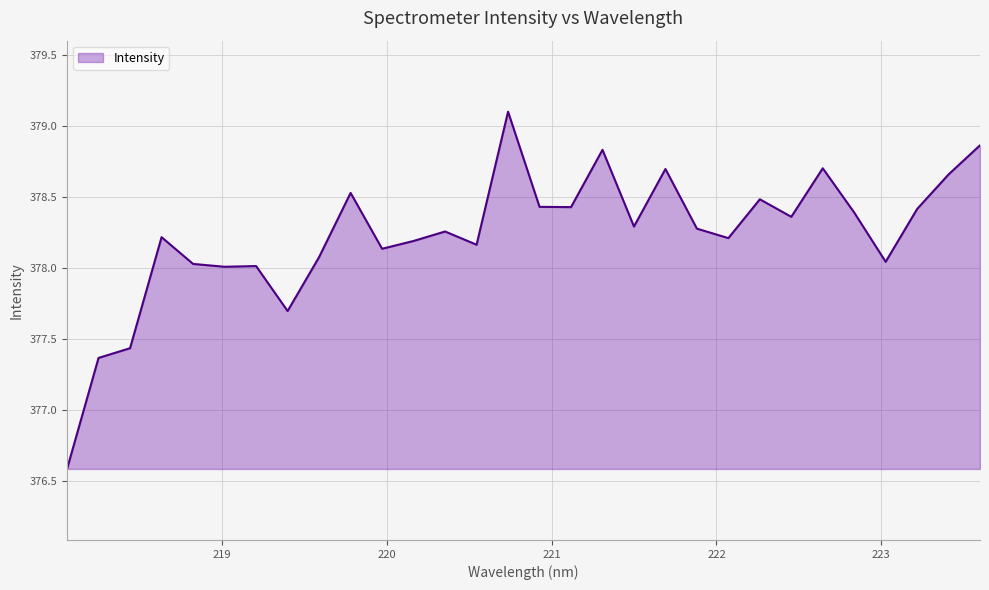

What is the average value?

378.2